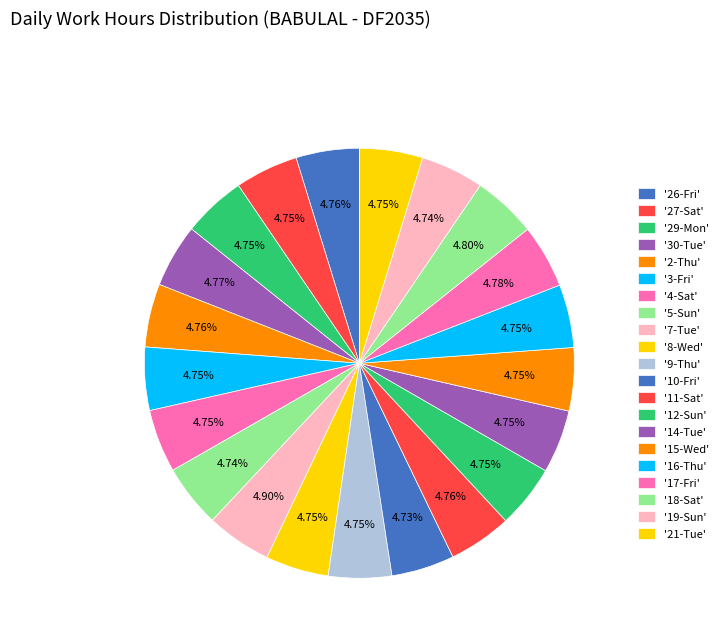

Which category has the smallest portion of the pie?

10-Fri